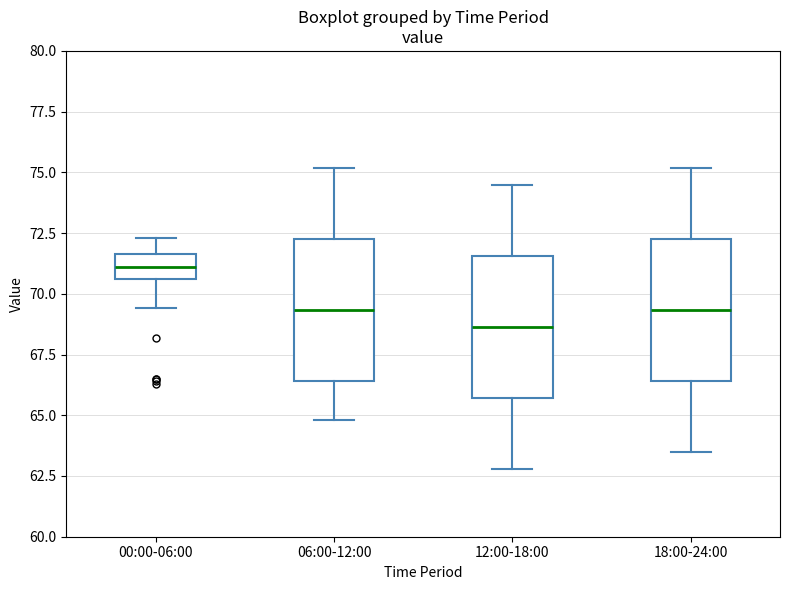

Reading left to right, read every box against the y-axis: the position of its median line, the range the box covers, and the ends of its whiskers. The values are not printed on the chart, so give them approximately, as read against the axis.

00:00-06:00: median 71.0, box 70.5 to 71.5, whiskers 69.5 to 72.5
06:00-12:00: median 69.5, box 66.5 to 72.5, whiskers 65.0 to 75.0
12:00-18:00: median 68.5, box 65.5 to 71.5, whiskers 63.0 to 74.5
18:00-24:00: median 69.5, box 66.5 to 72.5, whiskers 63.5 to 75.0